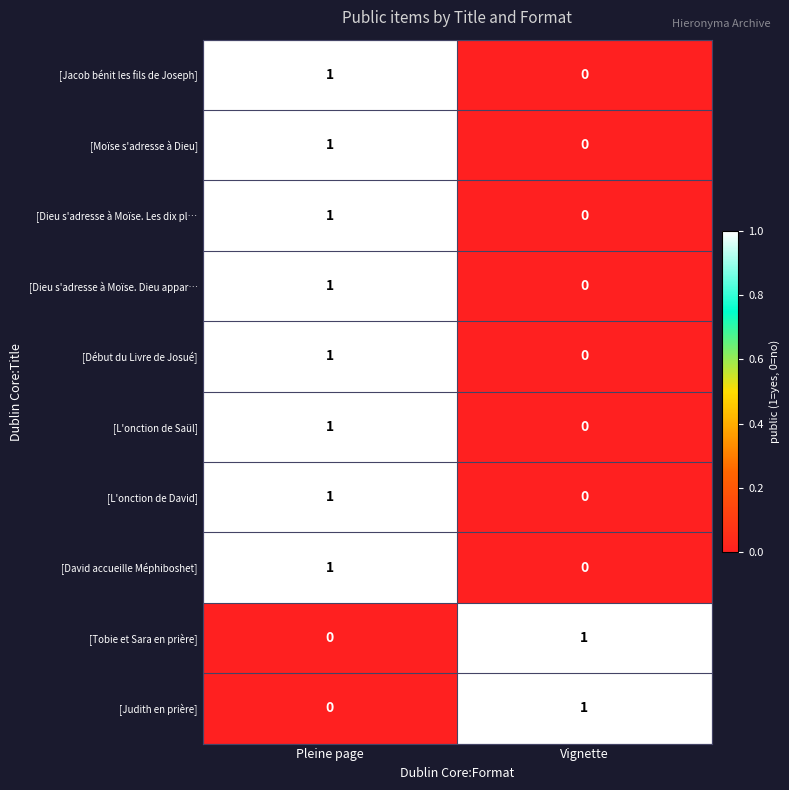

At which category is the sum across all series the highest?

Pleine page